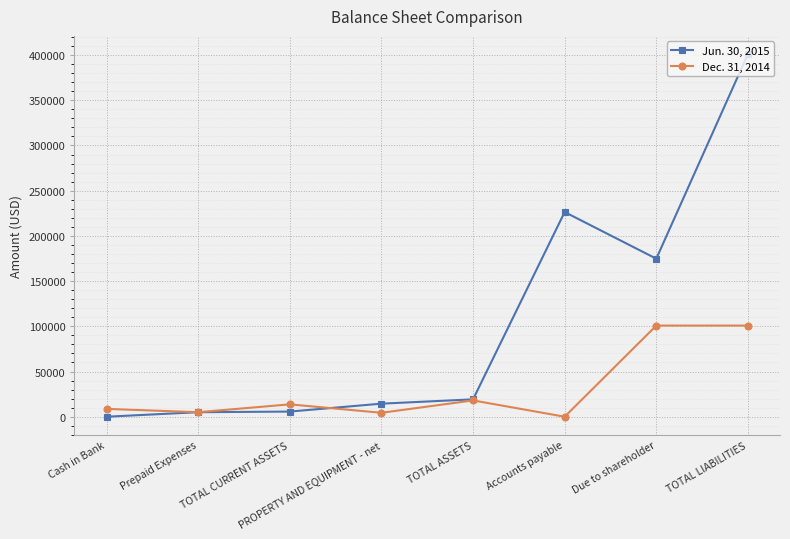

Is this an area chart (filled region under the line)?

No